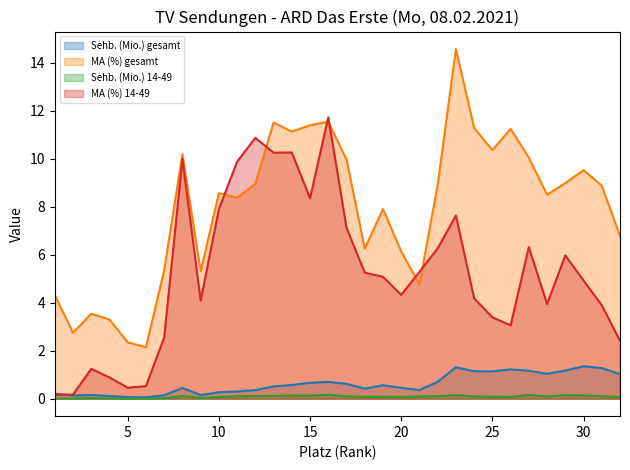

What are all the series names shown in the legend?

Sehb. (Mio.) gesamt, MA (%) gesamt, Sehb. (Mio.) 14-49, MA (%) 14-49